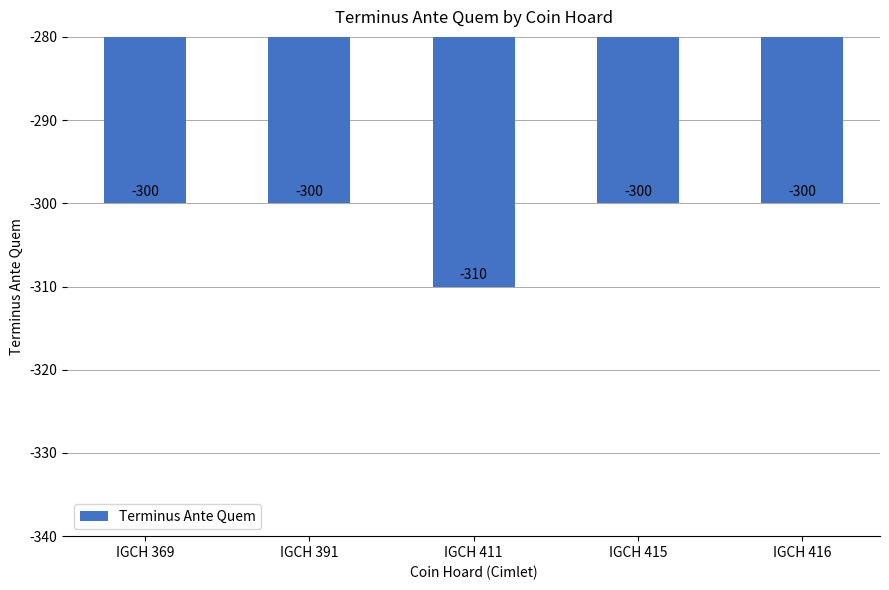

What is the average value?

-302